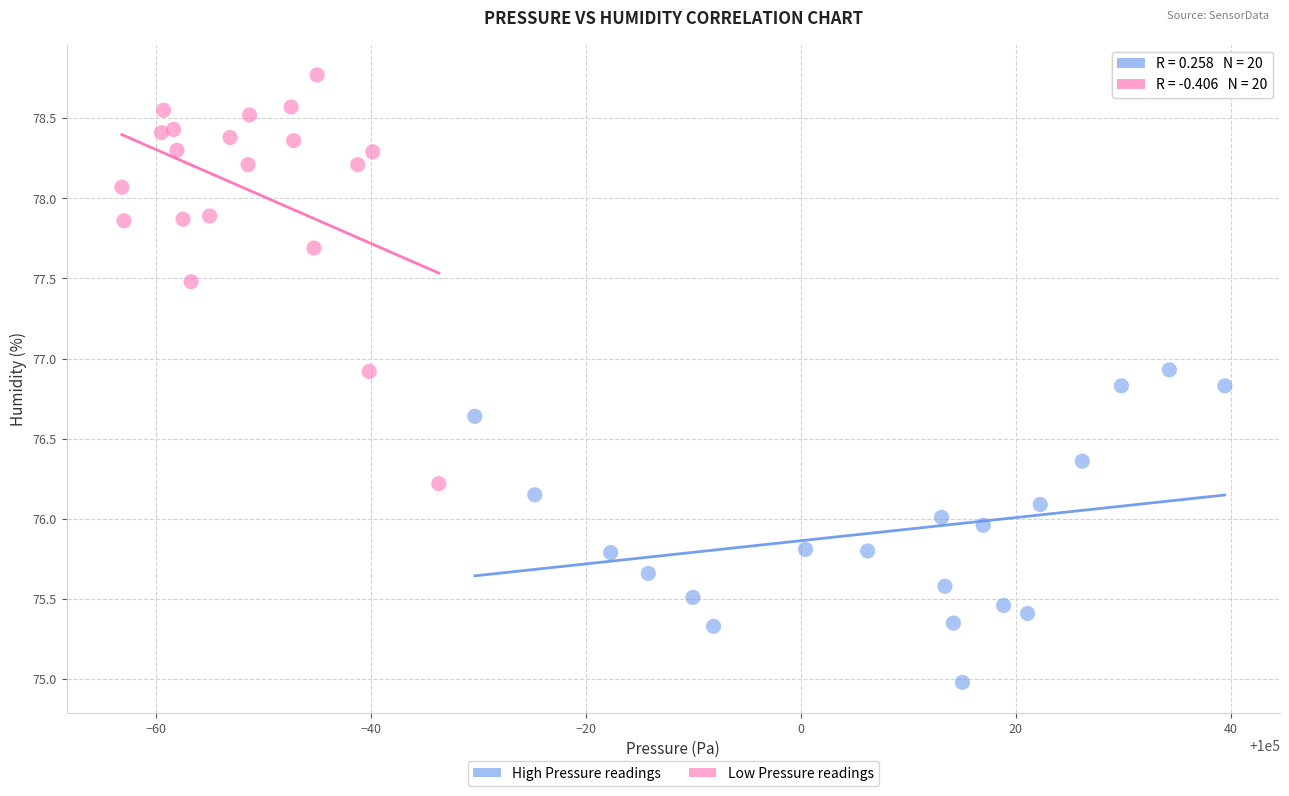

Which series reaches the maximum Y coordinate?

Low Pressure readings